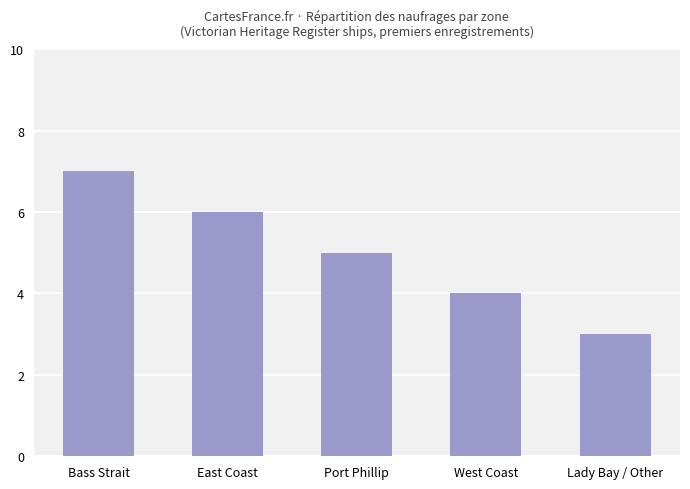

What is the difference between the values at Bass Strait and East Coast?

1